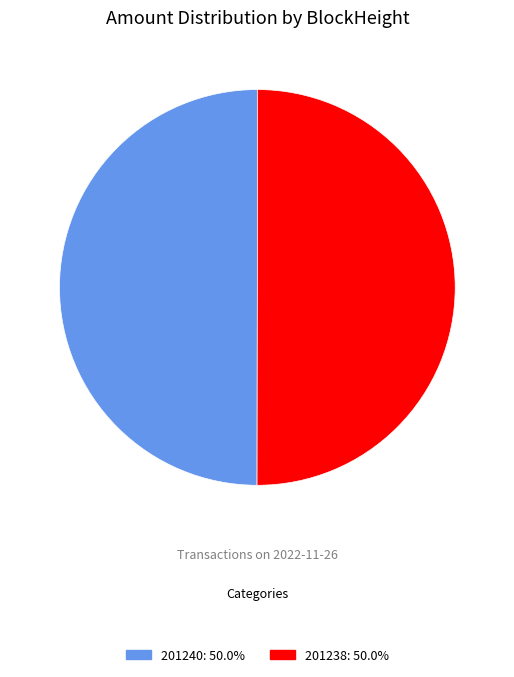

Approximately how many times larger is the value at 201240: 50.0% compared to 201238: 50.0%?

1.0